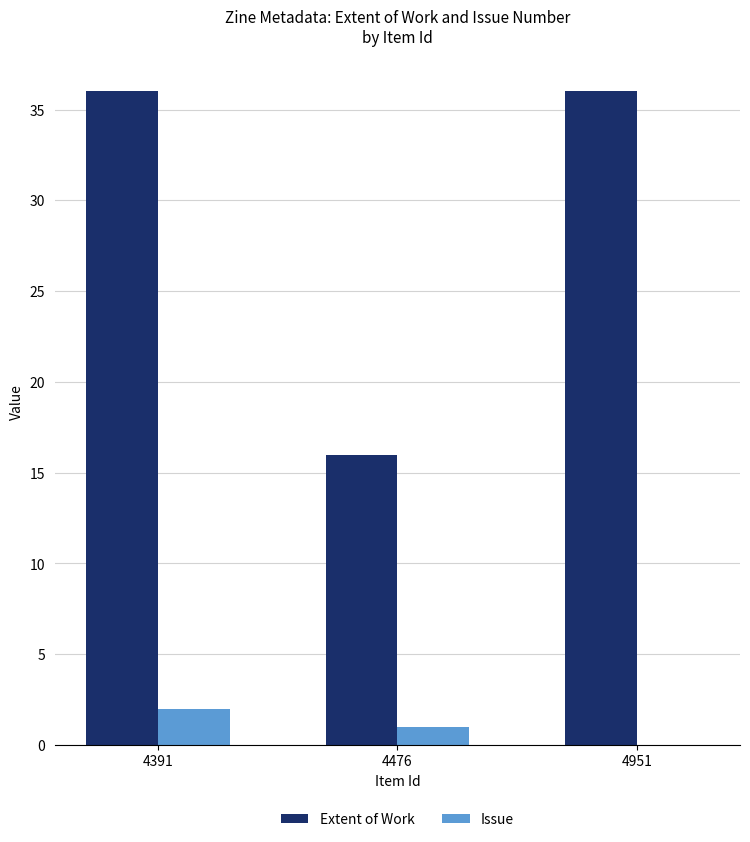

Which series has the largest total across all categories?

Extent of Work